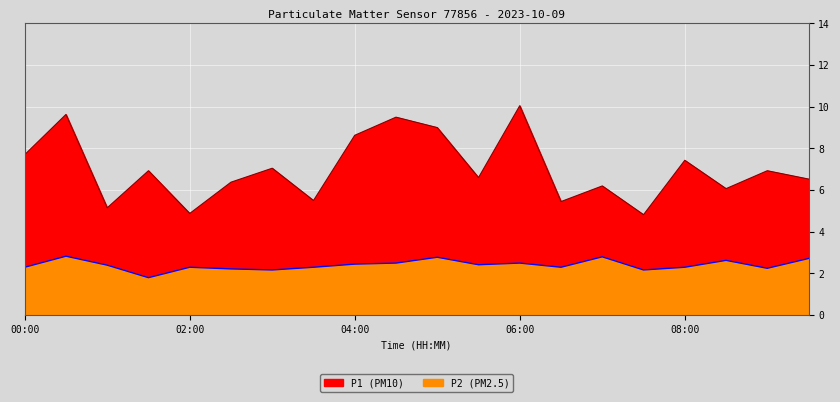

What is the average value of the P2 series?

2.4